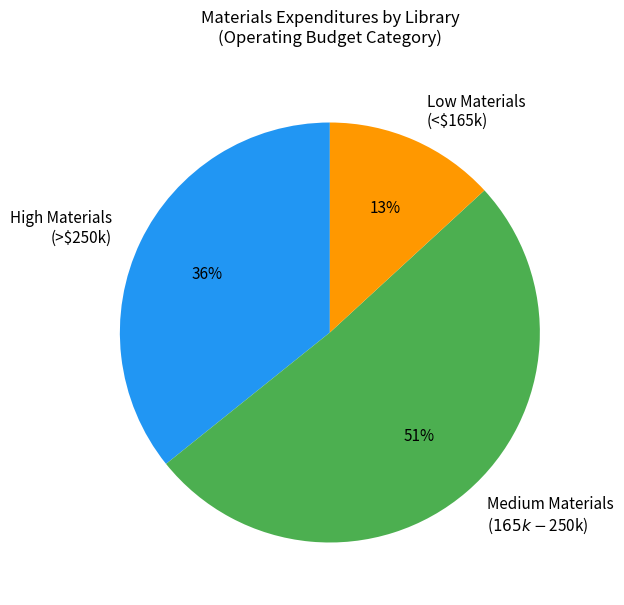

To the nearest percent, what percentage of the pie is Low Materials (<$165k)?

13%